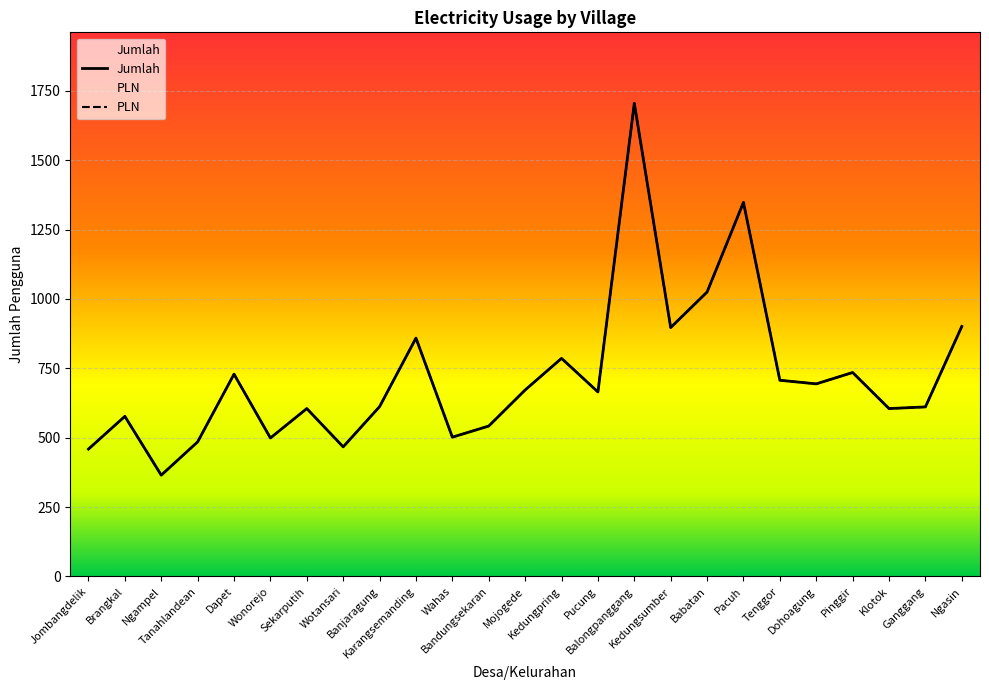

True or false: PLN and Jumlah cross at least once.

False